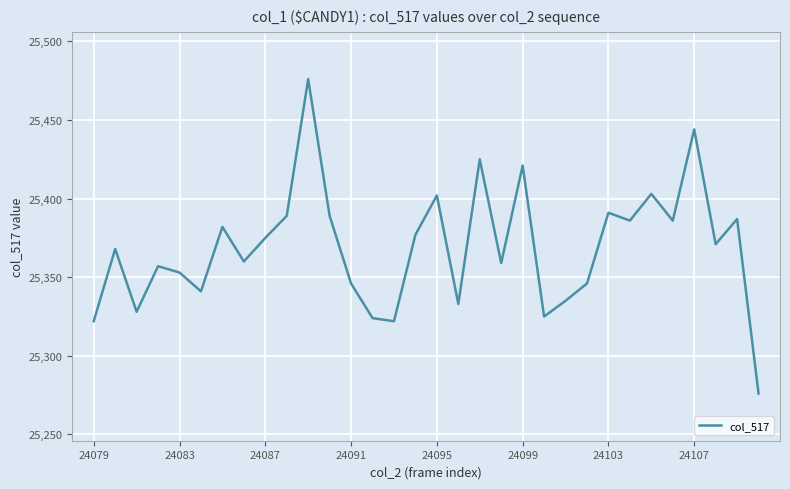

What is the difference between the maximum and minimum values?

200